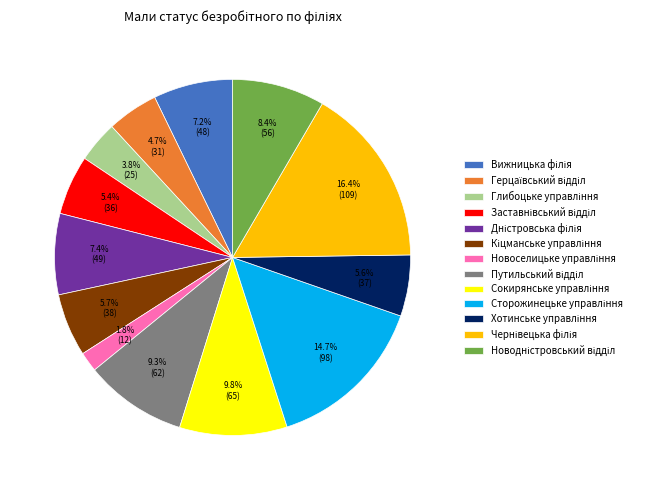

Does any single category account for the majority?

No